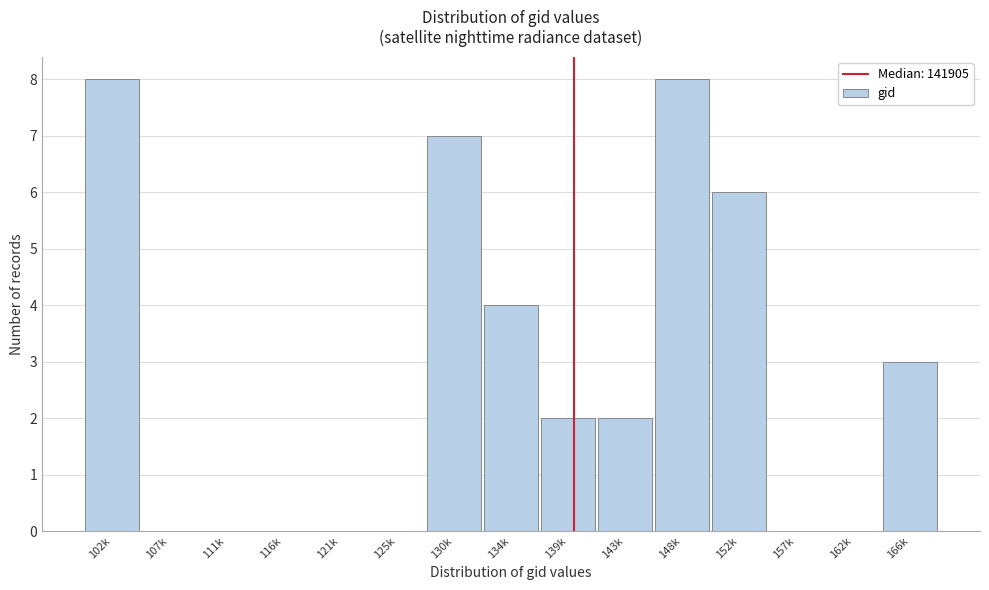

Reading left to right, extract all data points from this chart.

102k=8	107k=0	111k=0	116k=0	121k=0	125k=0	130k=7	134k=4	139k=2	143k=2	148k=8	152k=6	157k=0	162k=0	166k=3